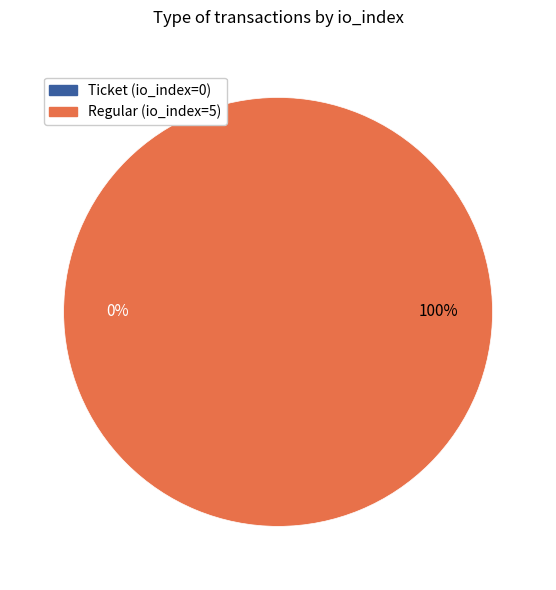

What percentage do Ticket (io_index=0) and Regular (io_index=5) together represent?

100.0%